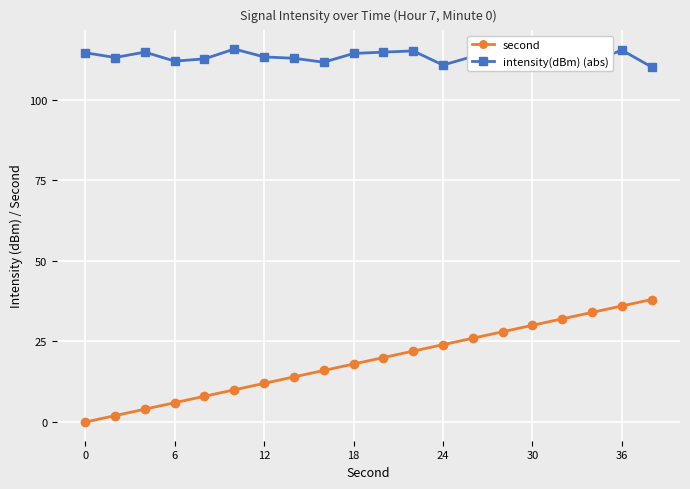

Does the chart have visible grid lines?

Yes